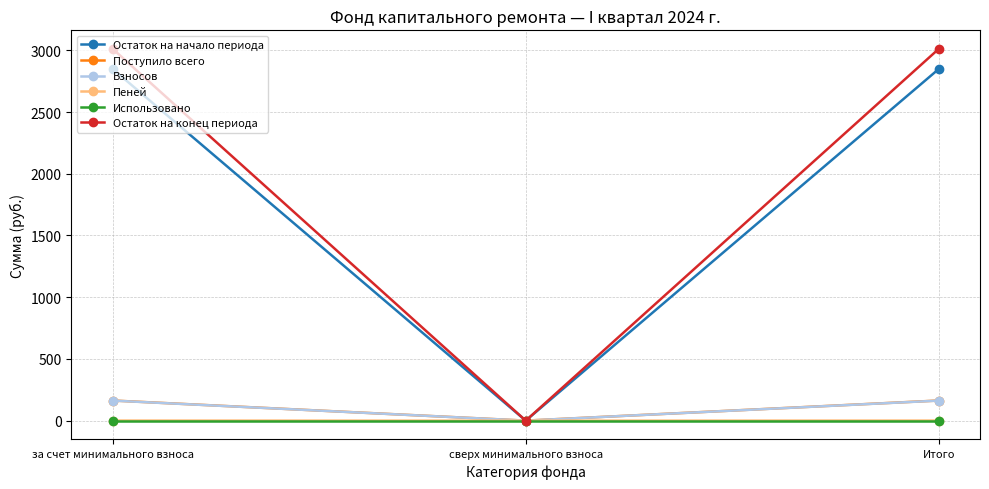

What is the average value of the Пеней series?

0.5